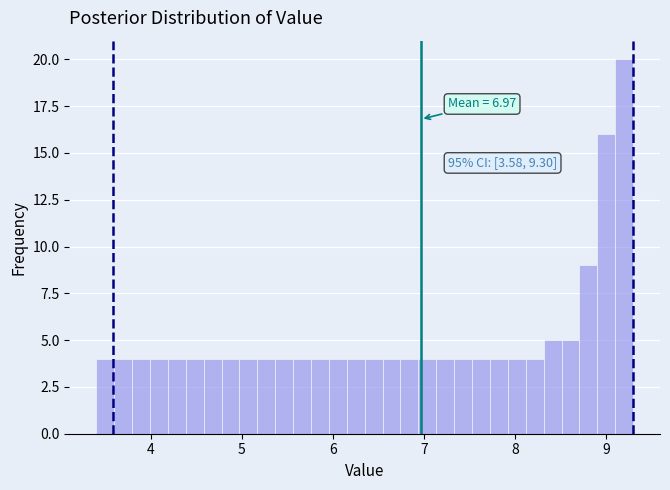

Around what value on the x-axis is the tallest bar? Give the approximate position of its centre, as read against the axis.

9.2